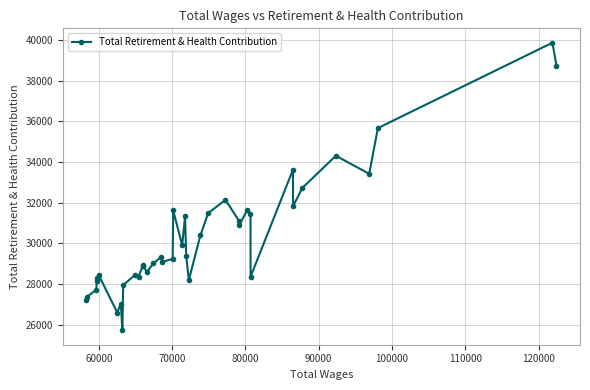

What is the value of the 38th point from the left?

35664